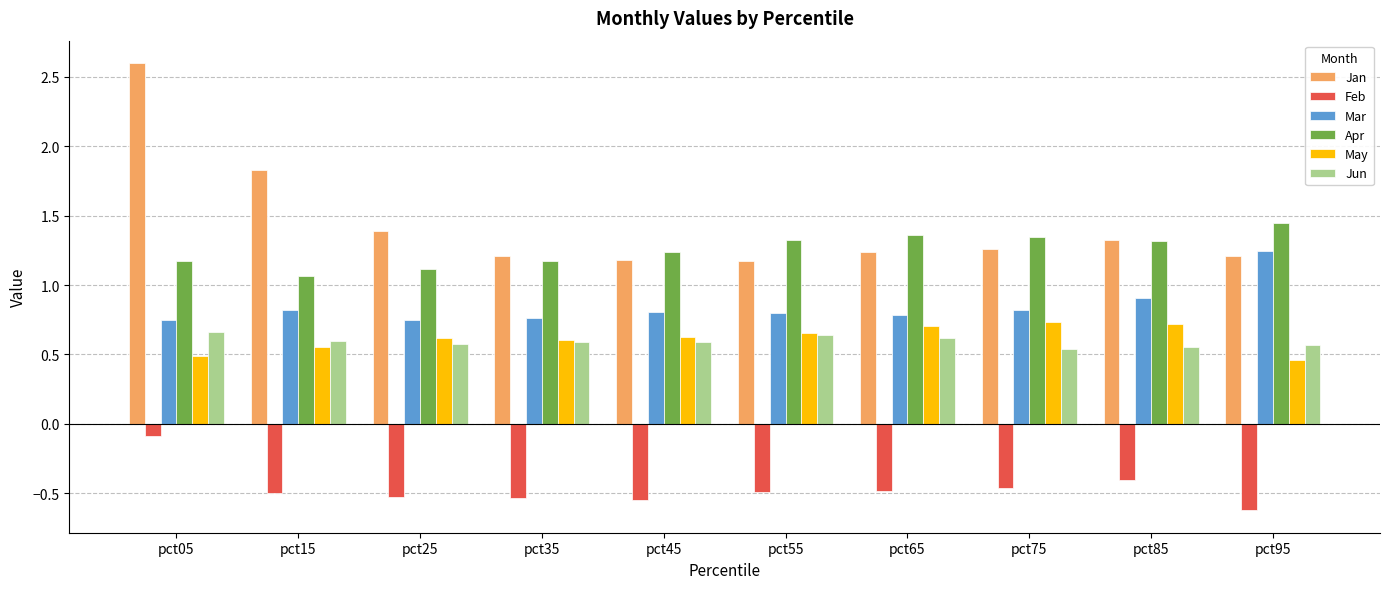

How many distinct data groups are displayed?

6